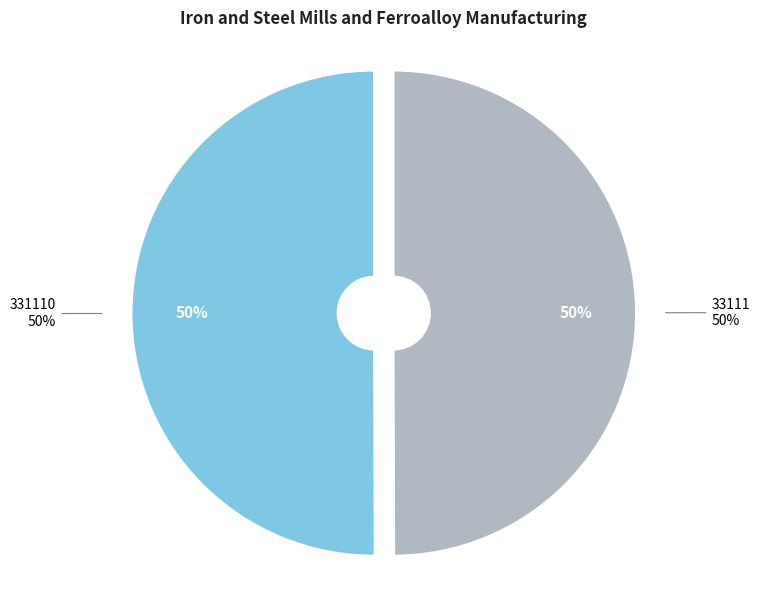

Rank the categories by value from highest to lowest.

331110, 33111